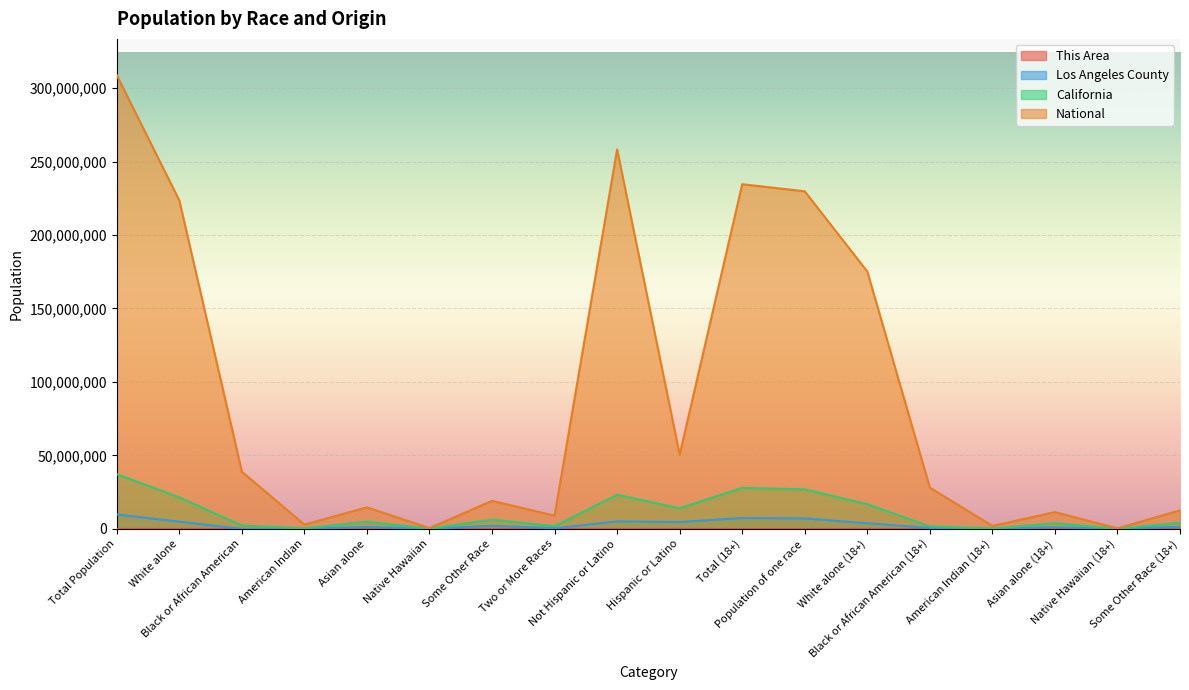

What is the average value of the This Area series?

1123